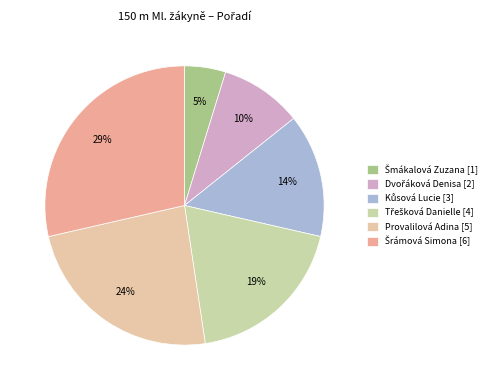

What portion of the pie excludes Kůsová Lucie?

85.7%